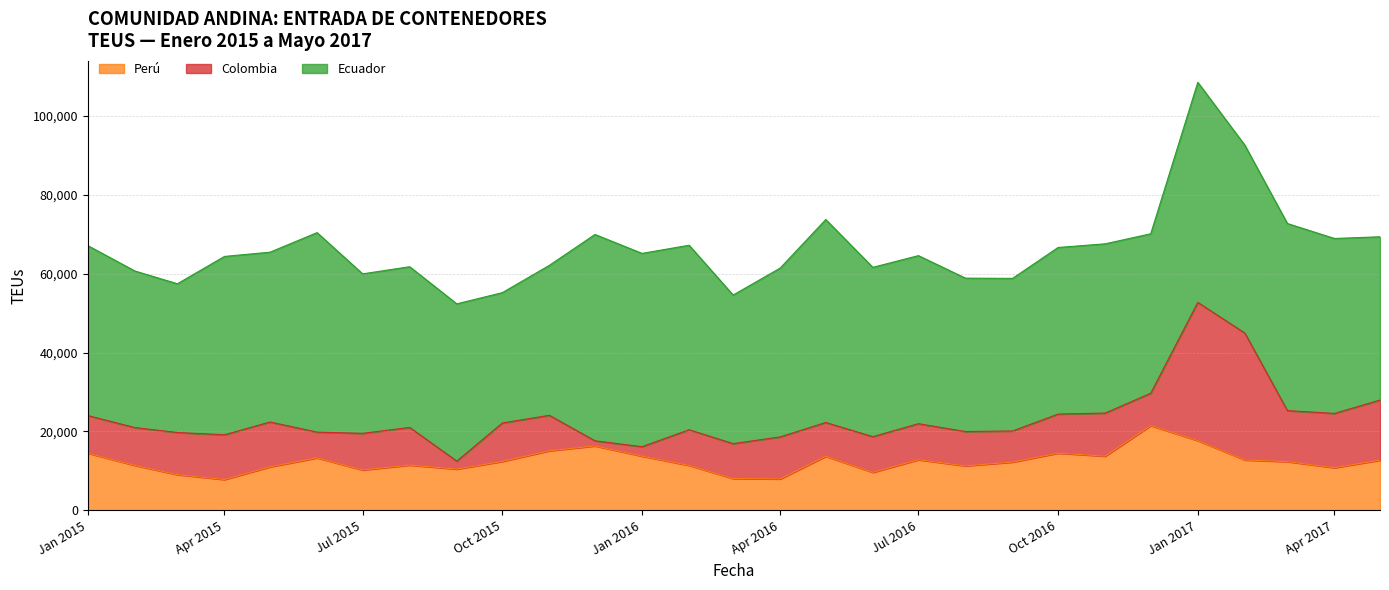

Which series has the largest range (max minus min)?

Colombia